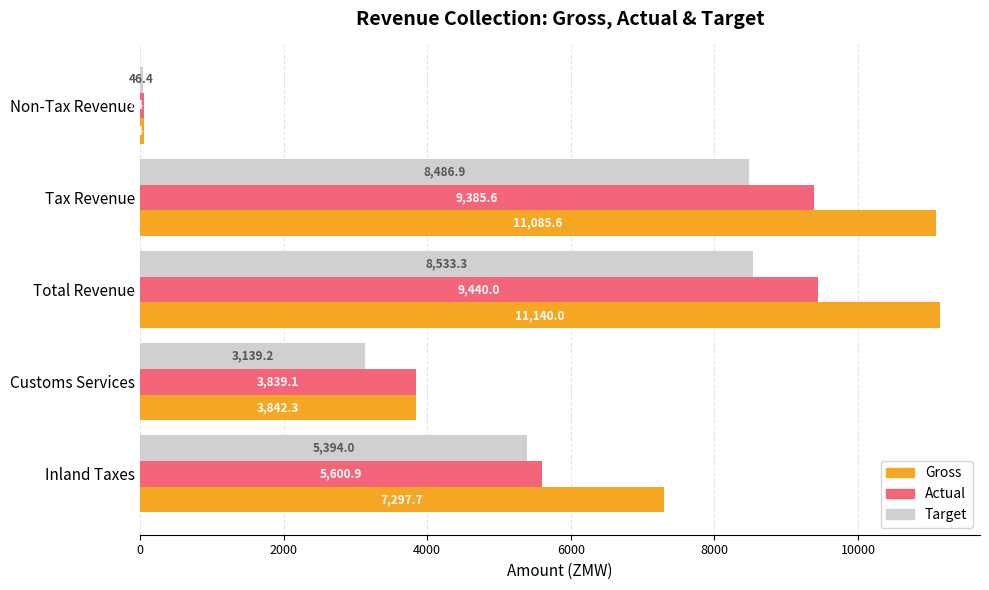

How many categories are shown in the chart?

5